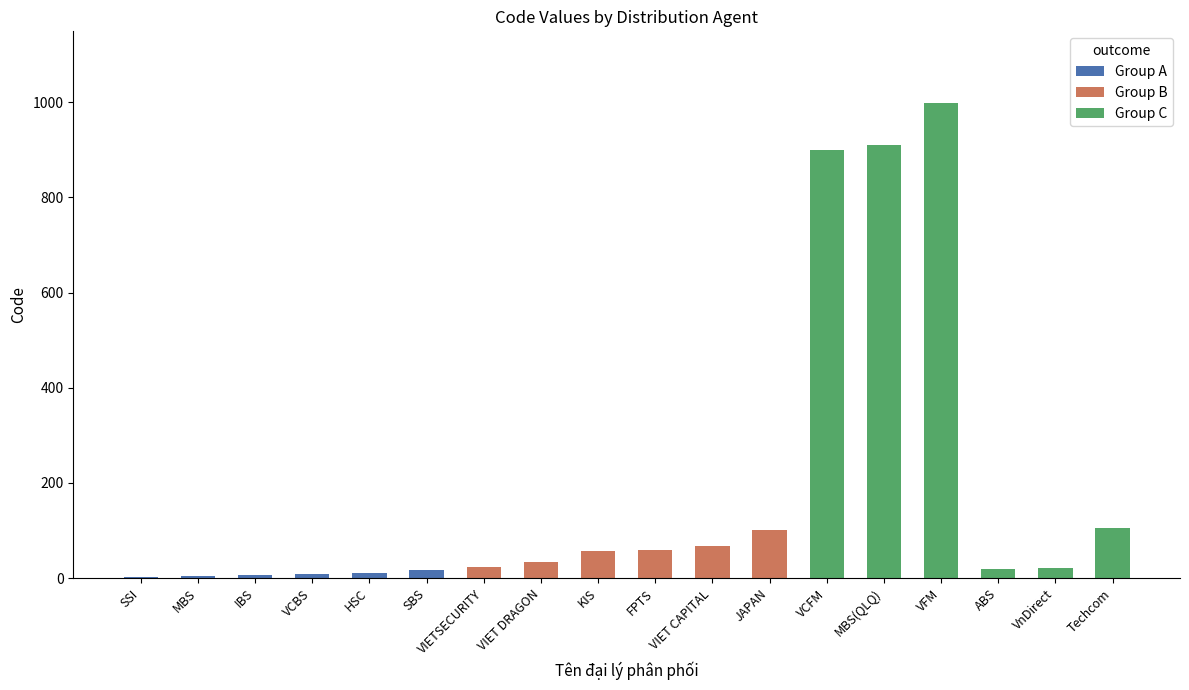

What is the average value of the Group C series?

492